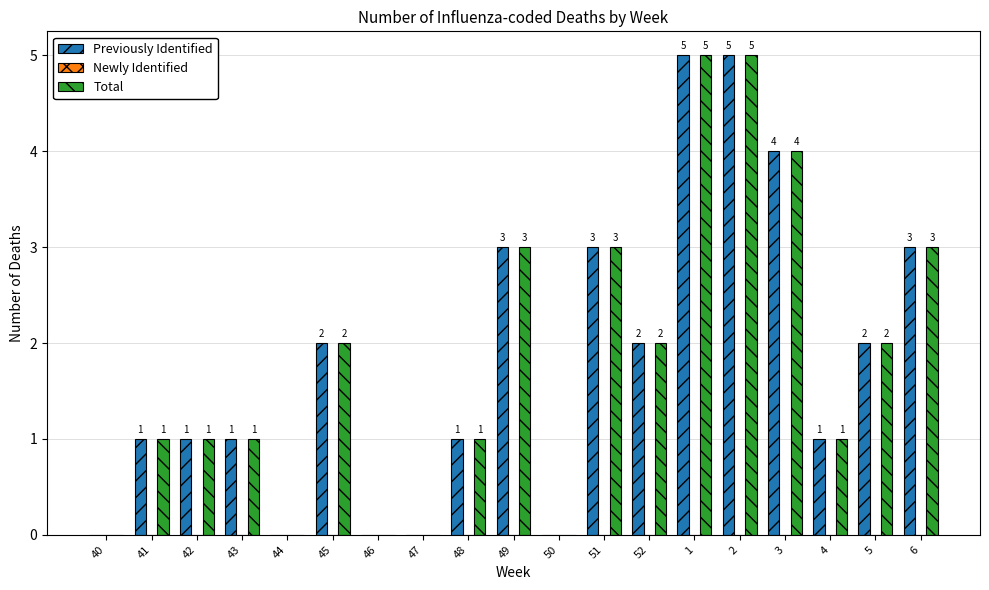

The Total series shows 3 at 46. True or false?

False